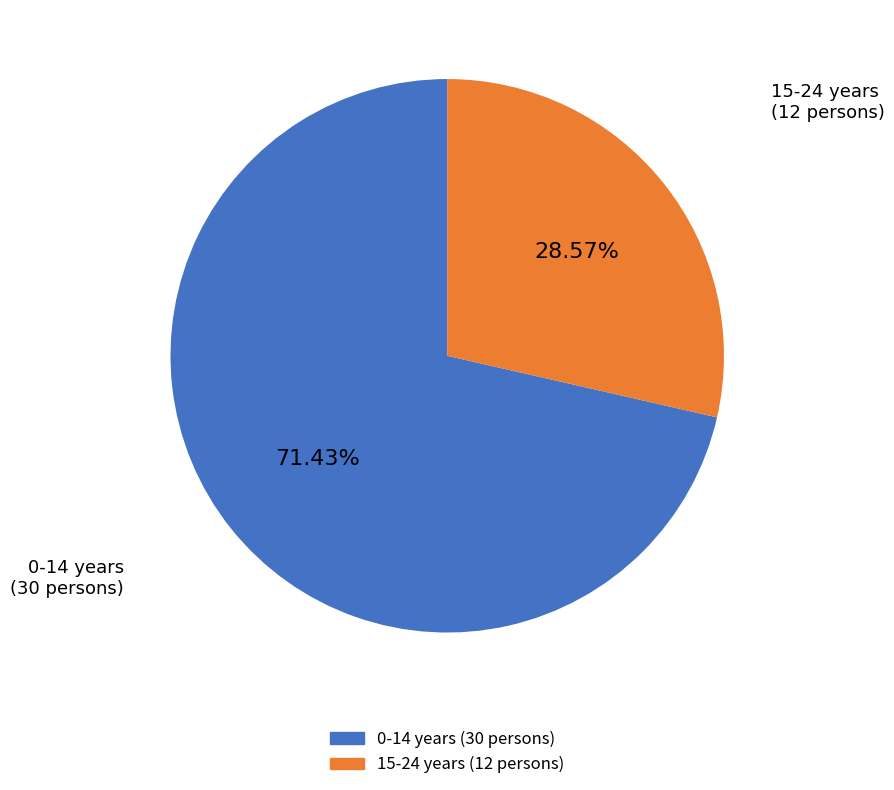

Does any single category account for the majority?

Yes